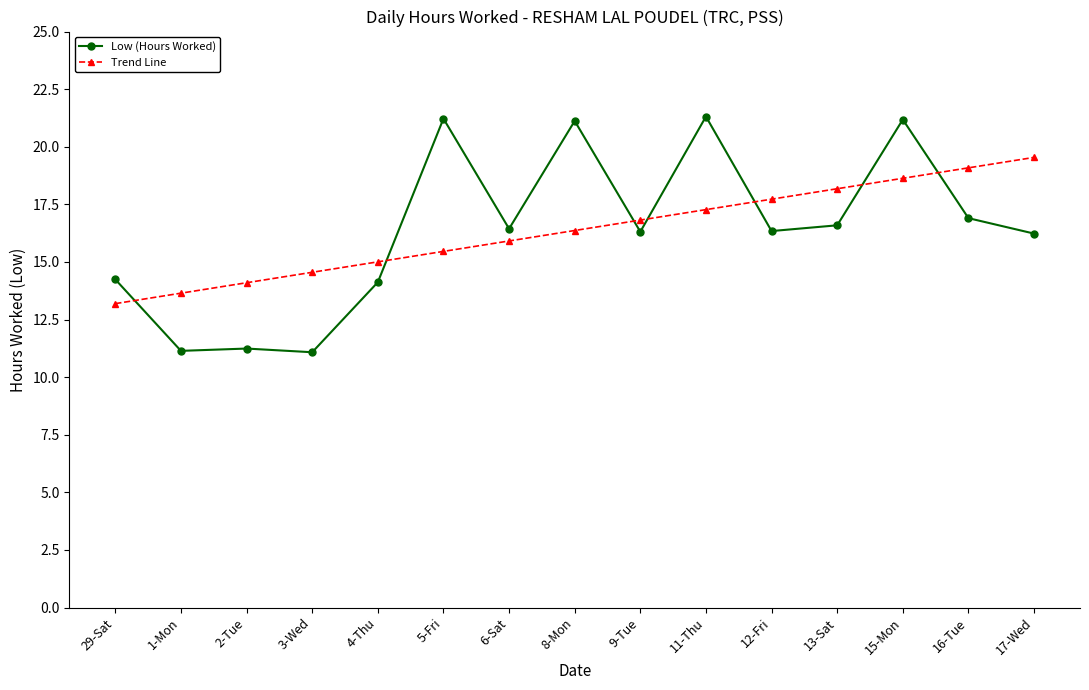

Count the number of categories in the chart.

15